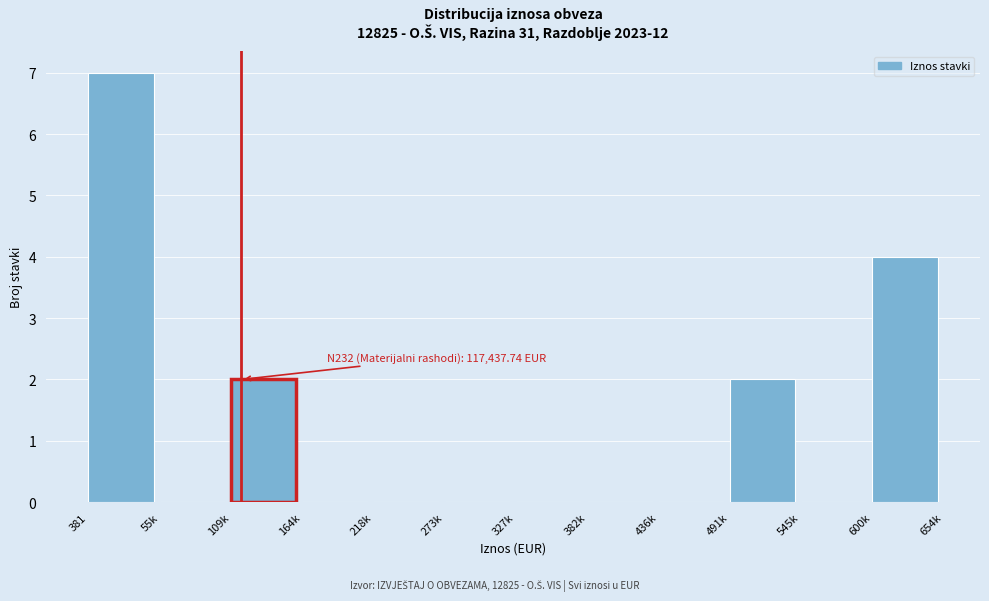

Reading right to left, extract all data points from this chart.

600k=4	545k=0	491k=2	436k=0	382k=0	327k=0	273k=0	218k=0	164k=0	109k=2	55k=0	381=7